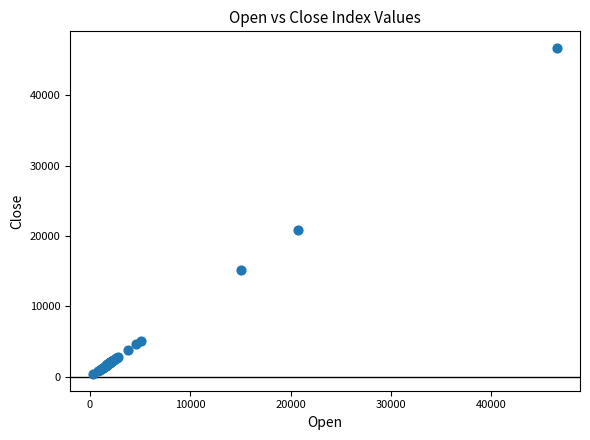

What Y value in the scatter plot is closest to 23543?

20846.1